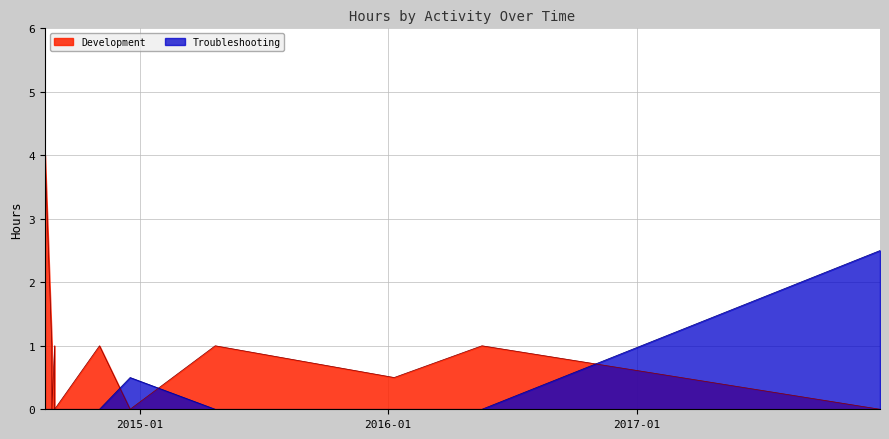

How many Development values are between 0 and 1?

18